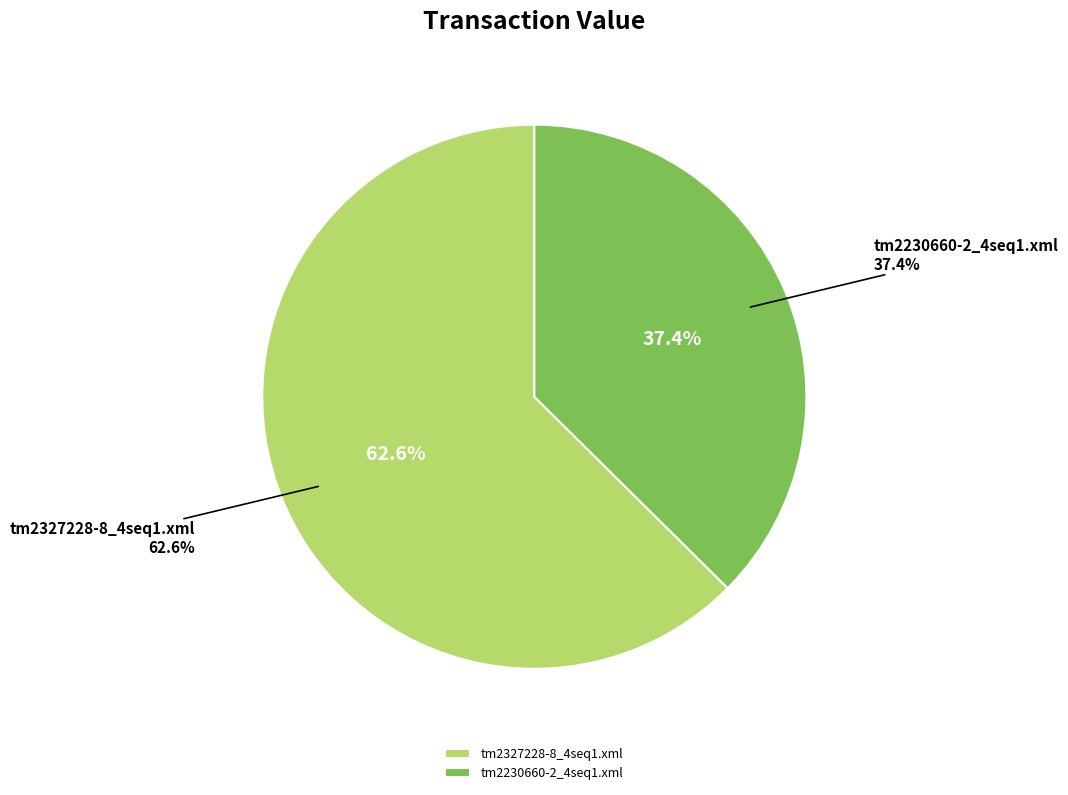

Which slice is the smallest?

tm2230660-2_4seq1.xml